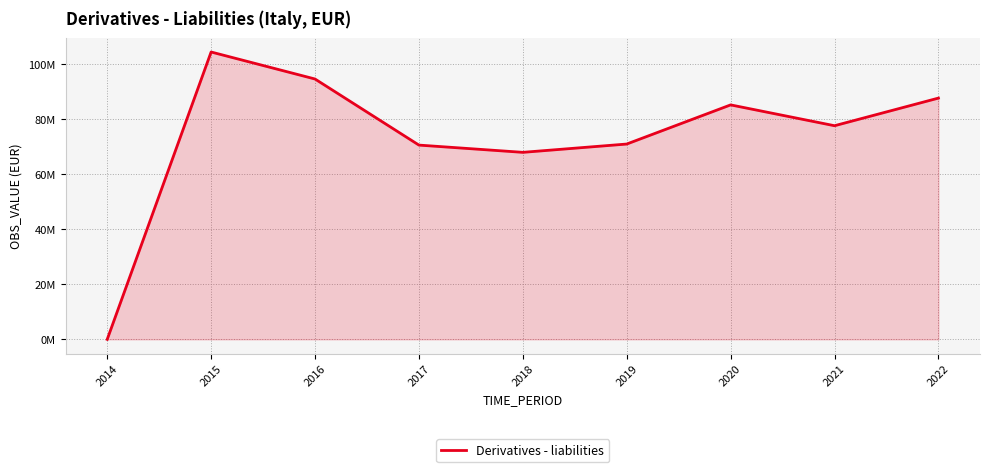

What is the difference between the maximum and minimum values?

104328641